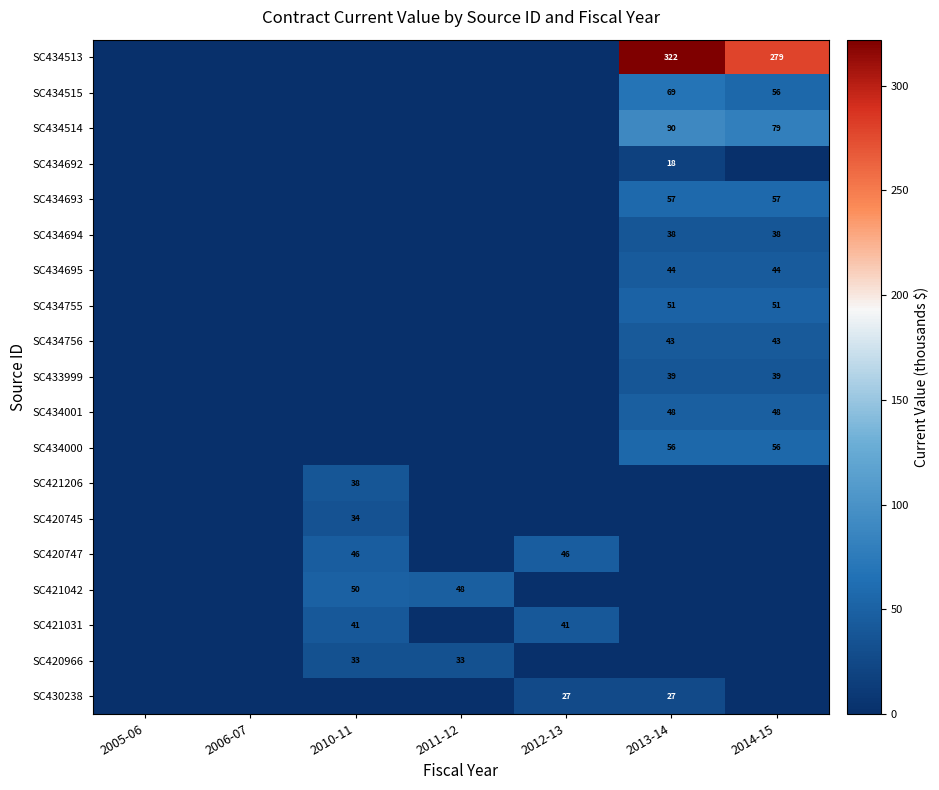

True or false: SC421042 has a value of 50 at 2010-11.

True